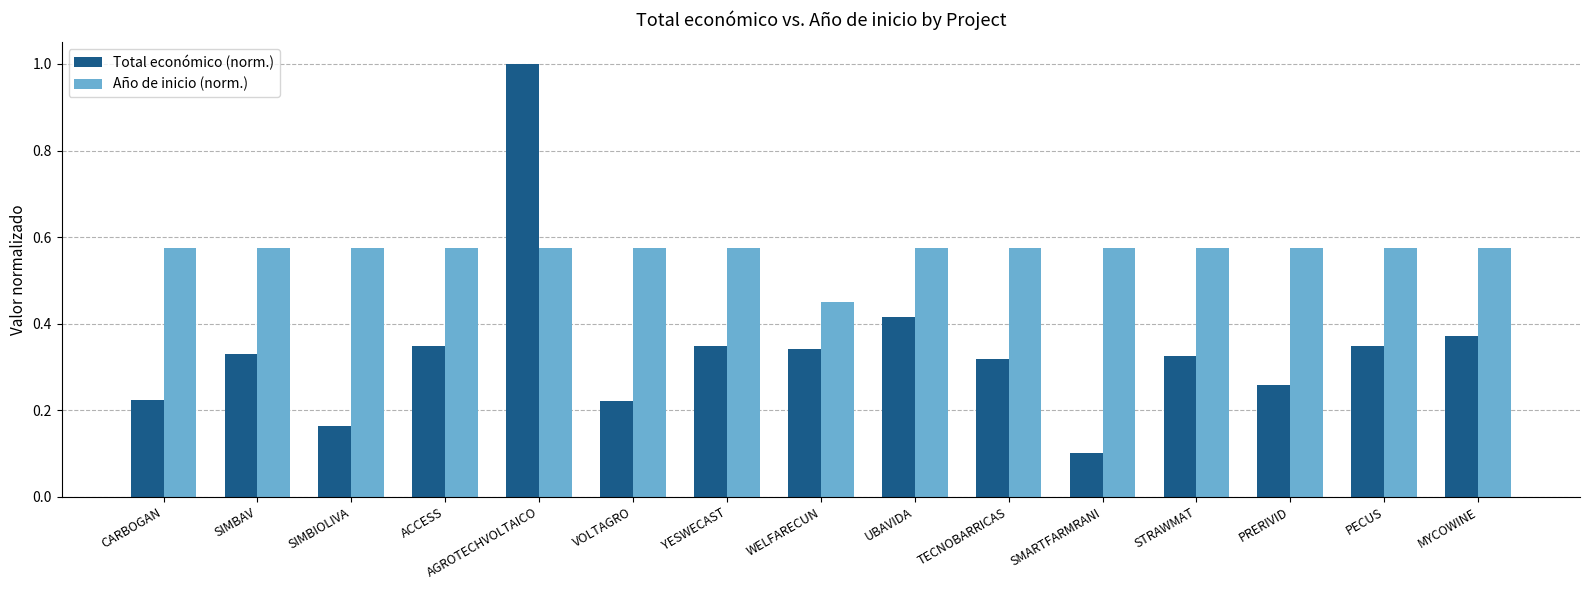

Which series changed the most between AGROTECHVOLTAICO and WELFARECUN?

Total económico (norm.)